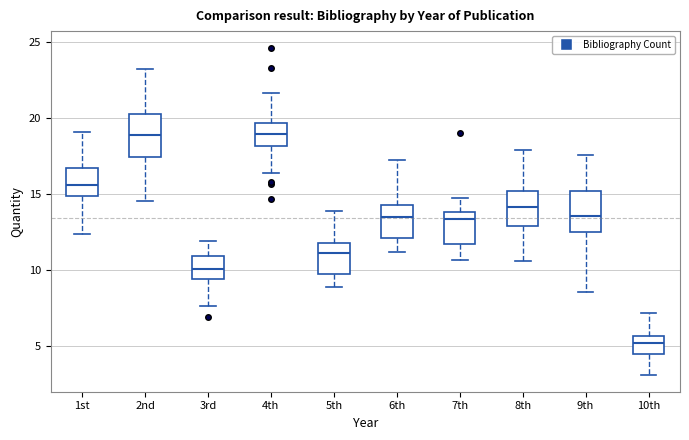

Where is the lower edge of the box for 10th on the y-axis? The values are not printed on the chart, so give them approximately, as read against the axis.

4.5